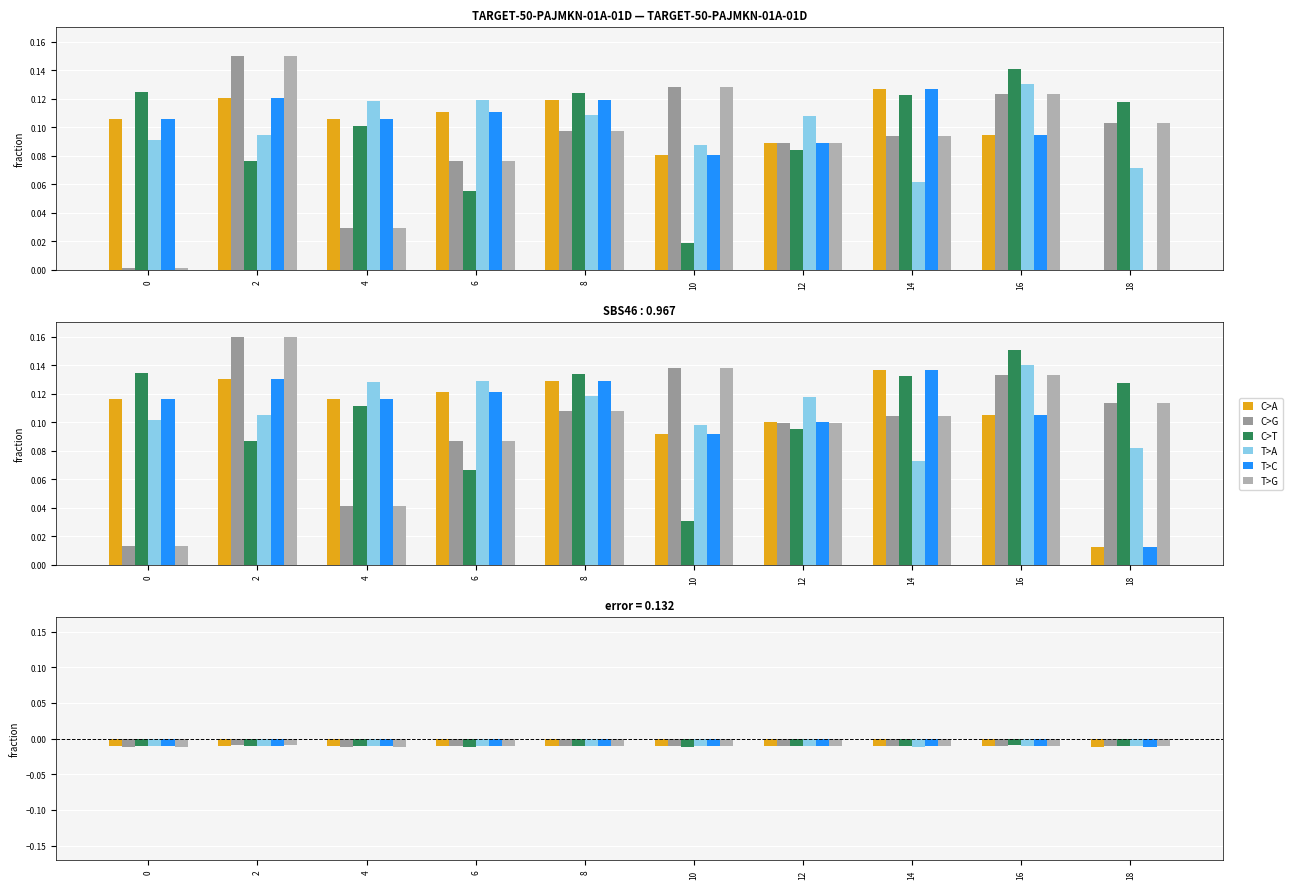

Which label corresponds to the smallest value in the chart?

18